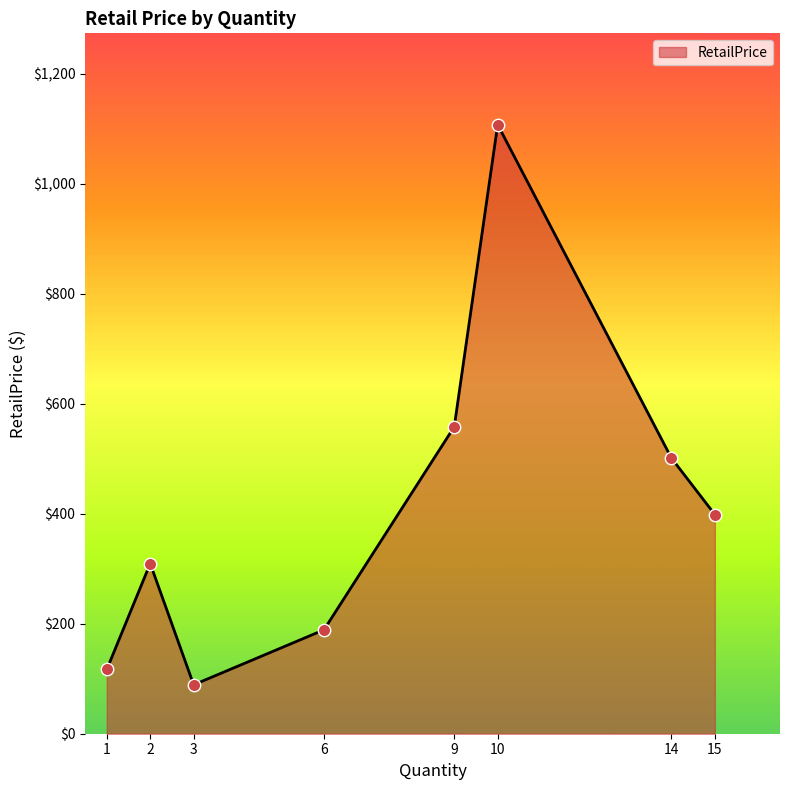

Which has a higher value, 1 or 3?

1